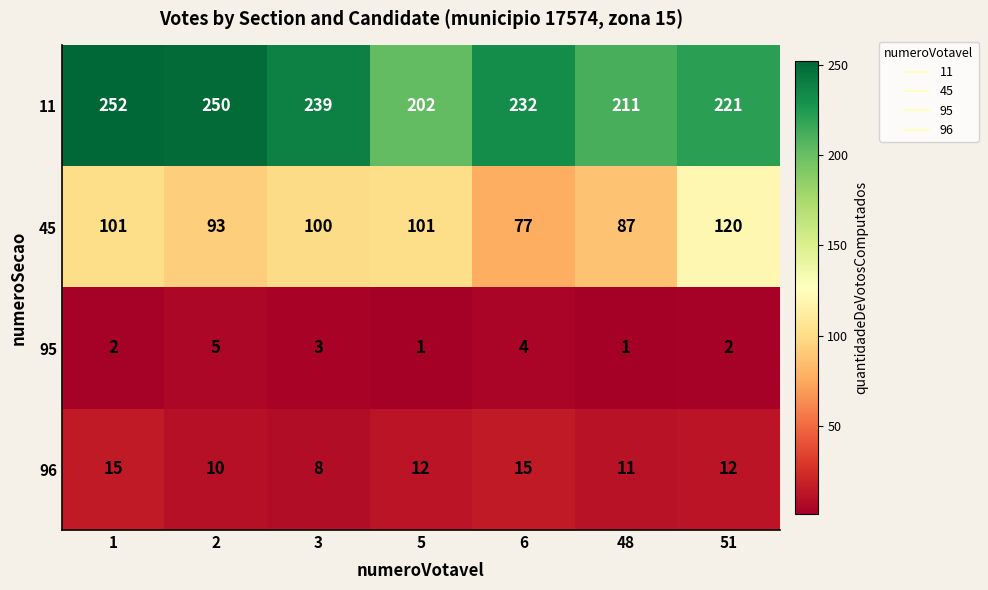

Is it true that 95 equals 1 at 1?

False